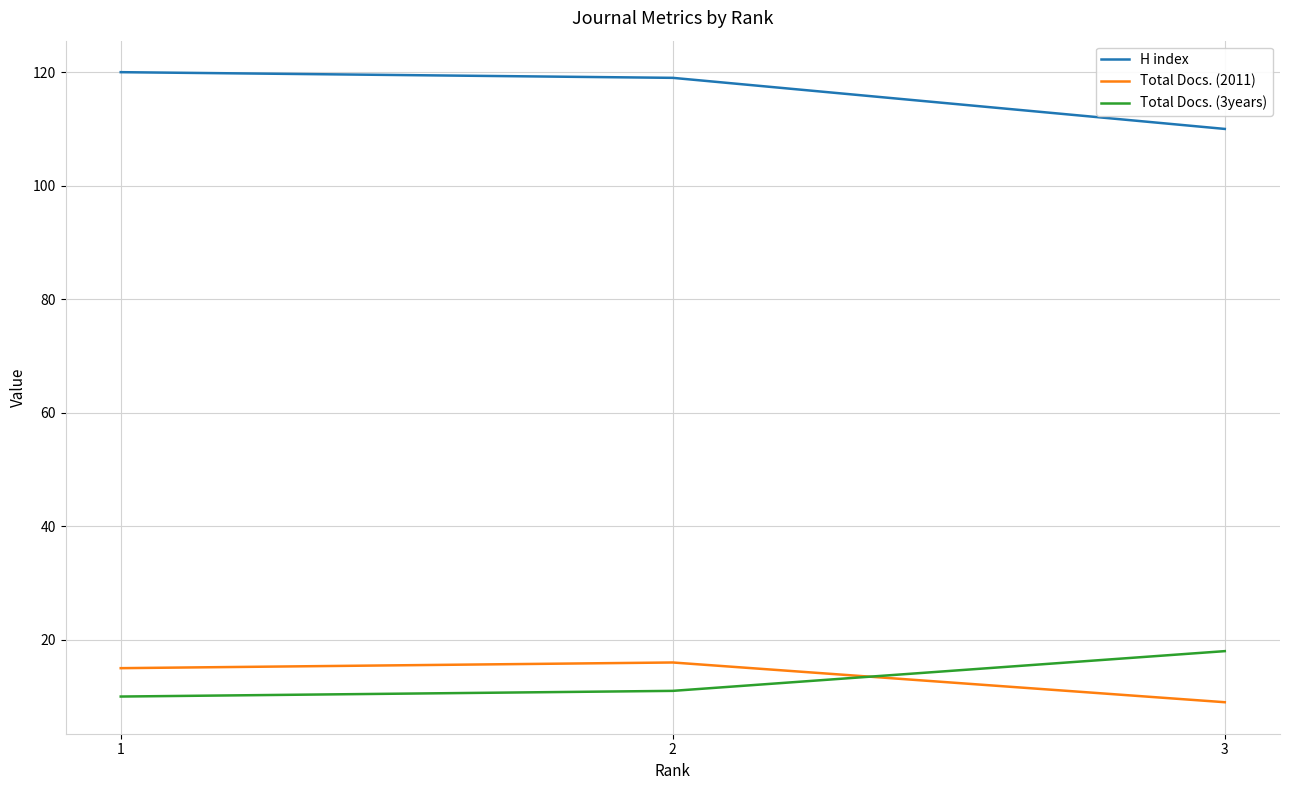

At which label does H index first exceed 119?

1